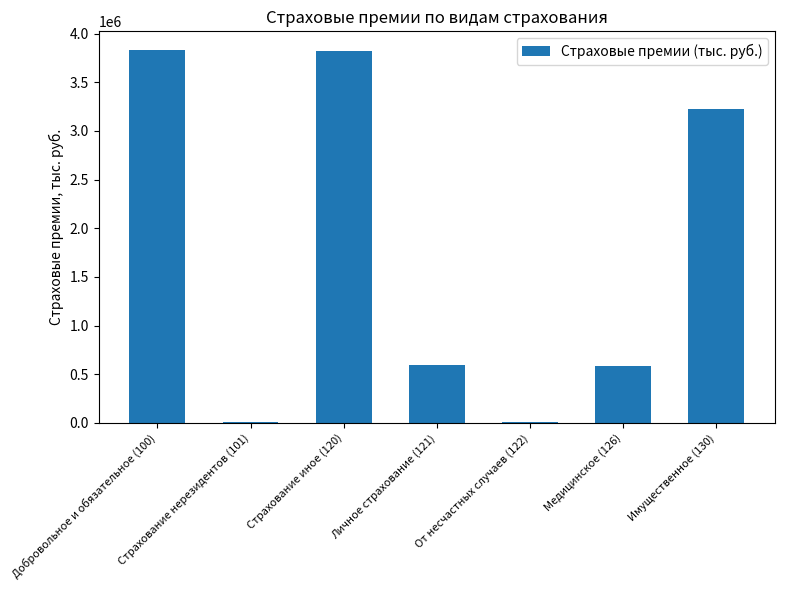

What is the ratio of the value at Имущественное (130) to the value at Страхование иное (120)?

0.8